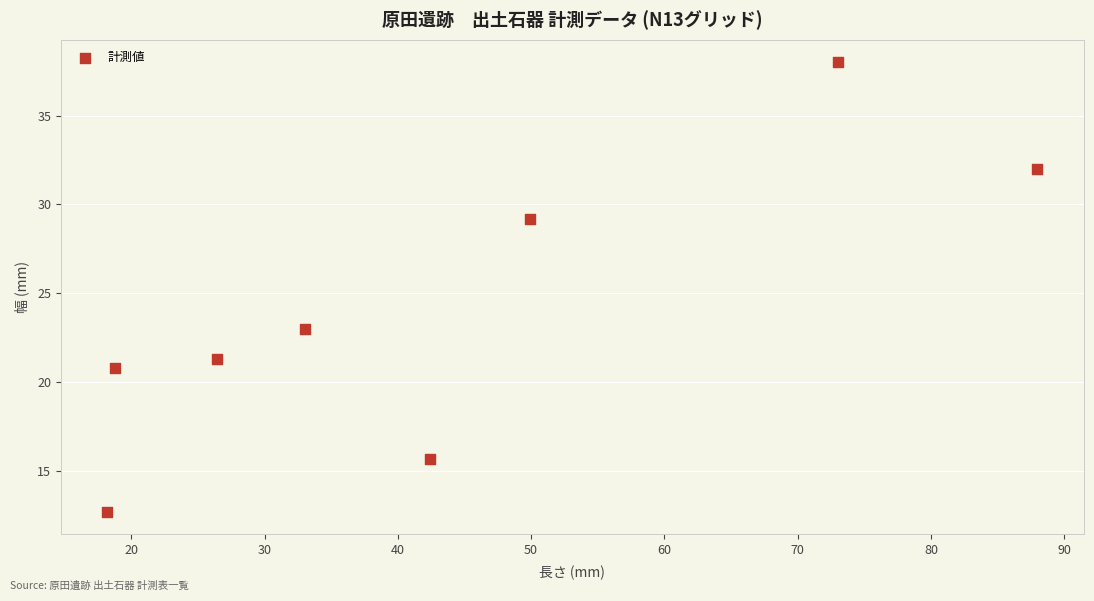

What is the average Y value?

24.1